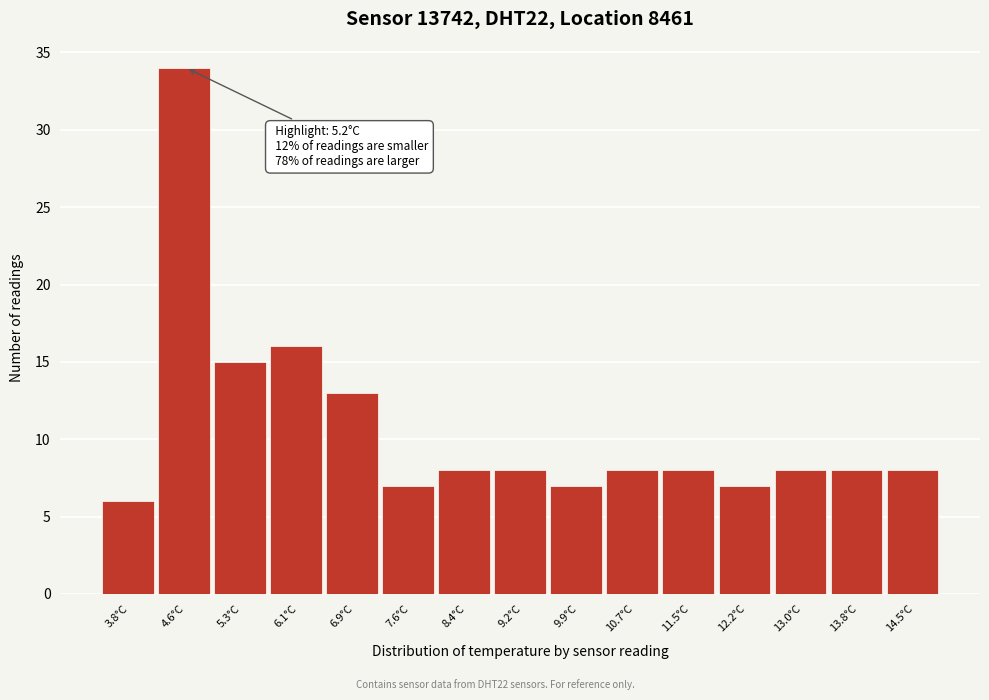

Reading left to right, transcribe all the data shown in this chart.

6	34	15	16	13	7	8	8	7	8	8	7	8	8	8